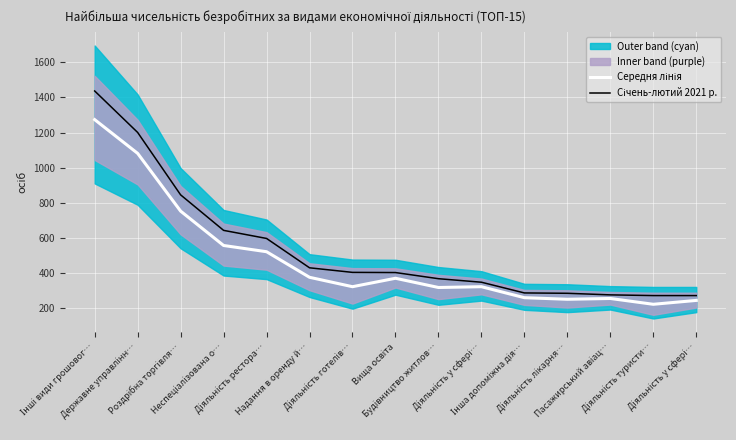

Which label corresponds to the smallest value in the chart?

Діяльність туристи…